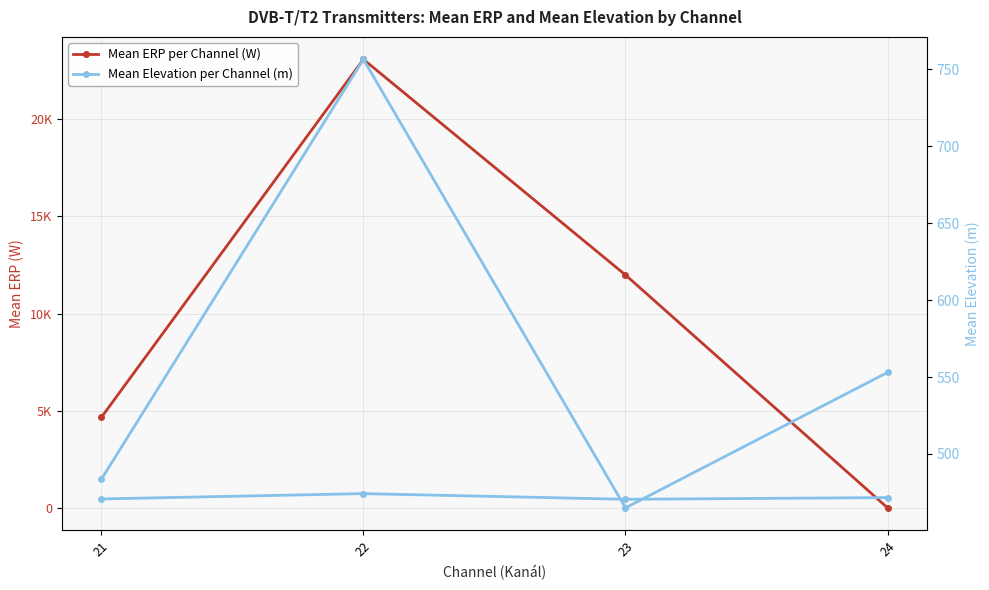

What is the difference between the highest and lowest values at 23?

11522.0